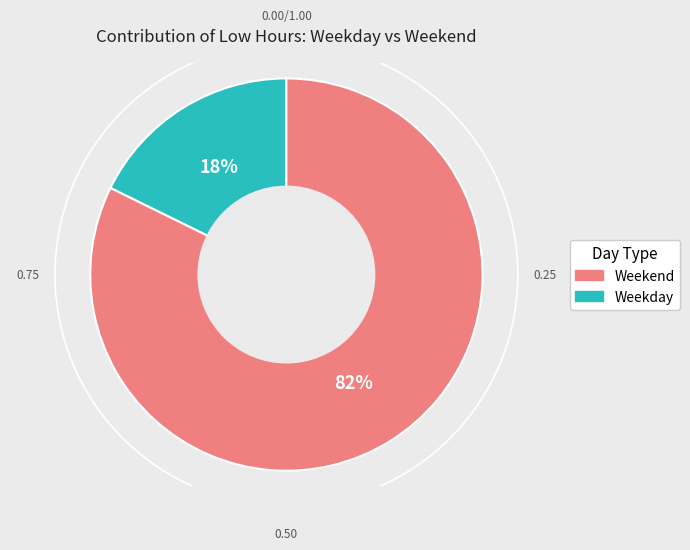

Rank the categories by value from highest to lowest.

Weekday, Weekend